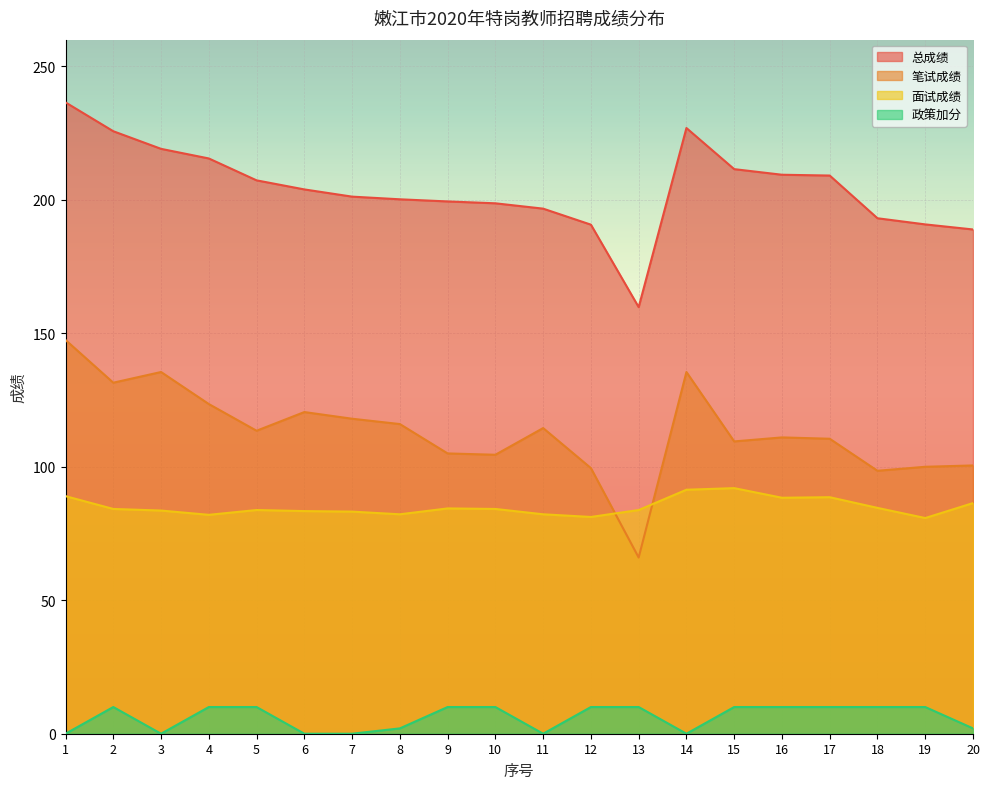

At how many categories does at least one series exceed 82?

20